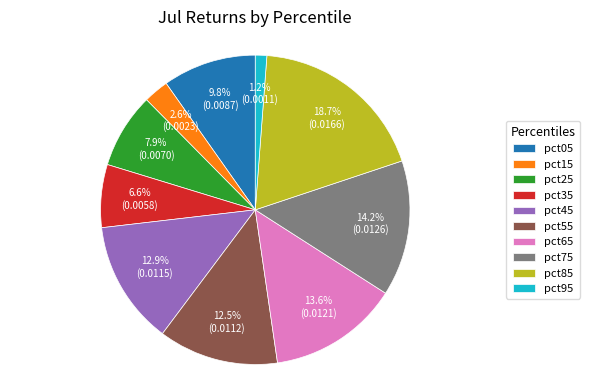

Which slice is the largest?

pct85